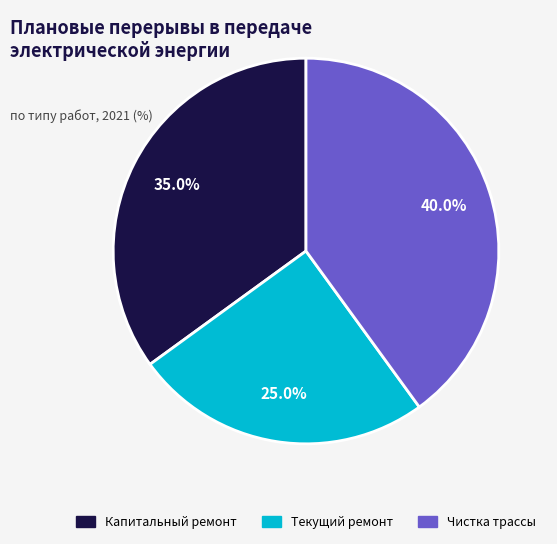

Is Текущий ремонт the majority of the pie?

No